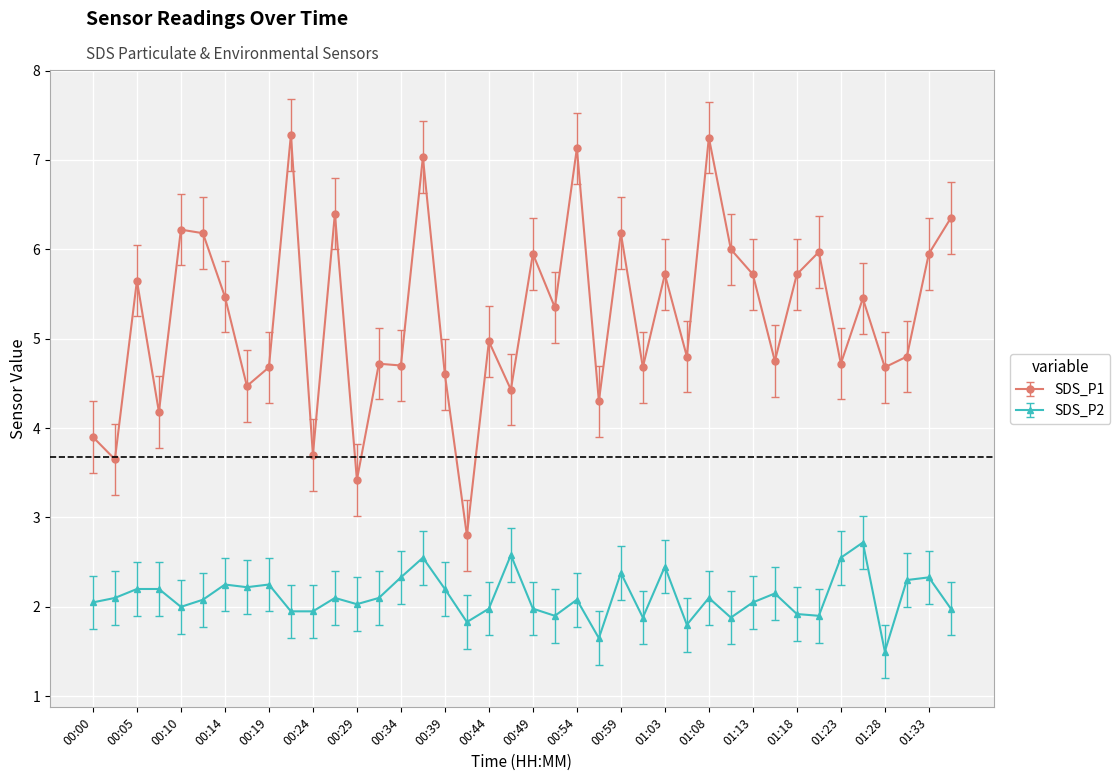

Does the chart display data point markers on the line(s)?

Yes